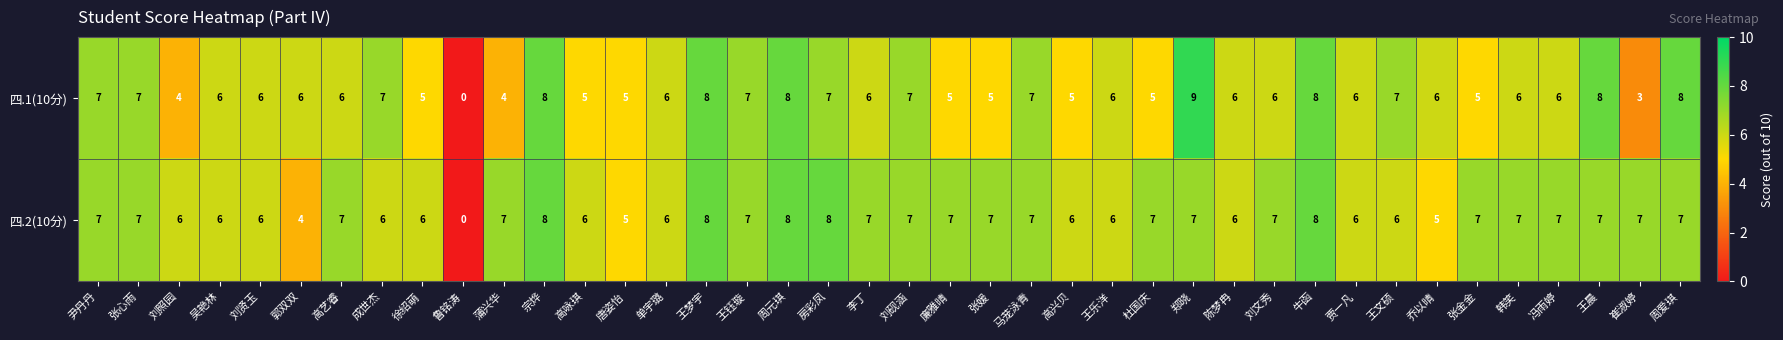

What is the difference between the maximum and minimum values in the 四.2(10分) series?

8